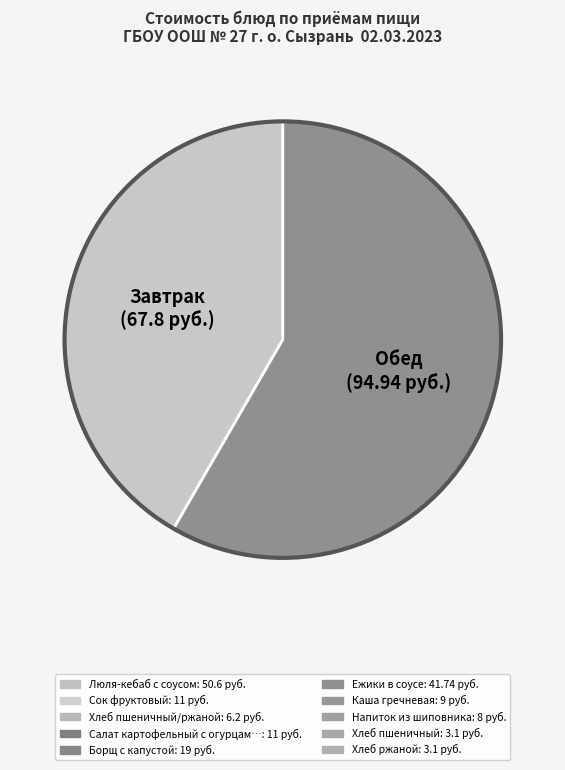

Is there any slice that represents more than half of the pie?

Yes